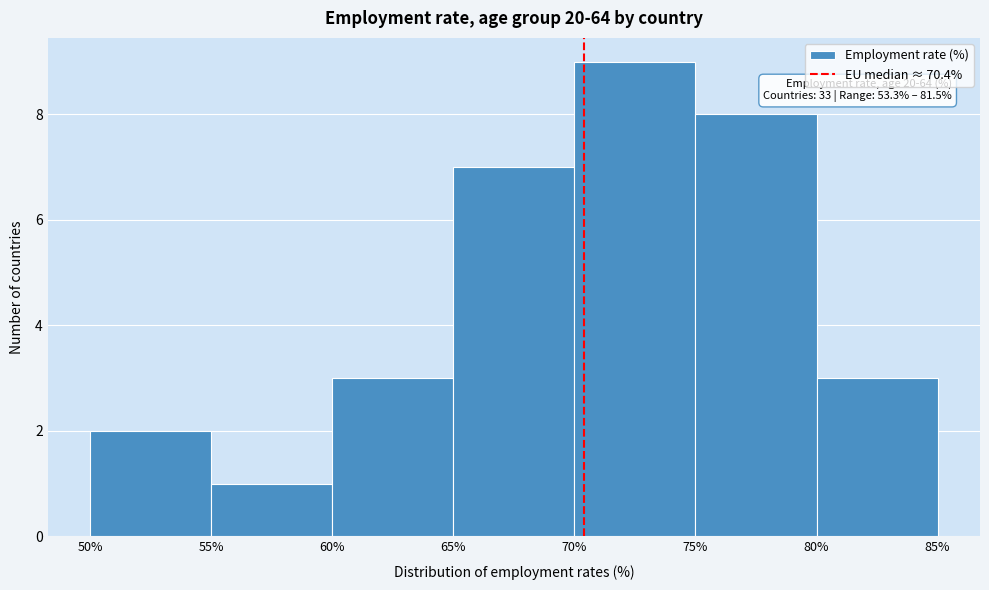

Over which range of the x-axis is the bar tallest?

70% to 75%